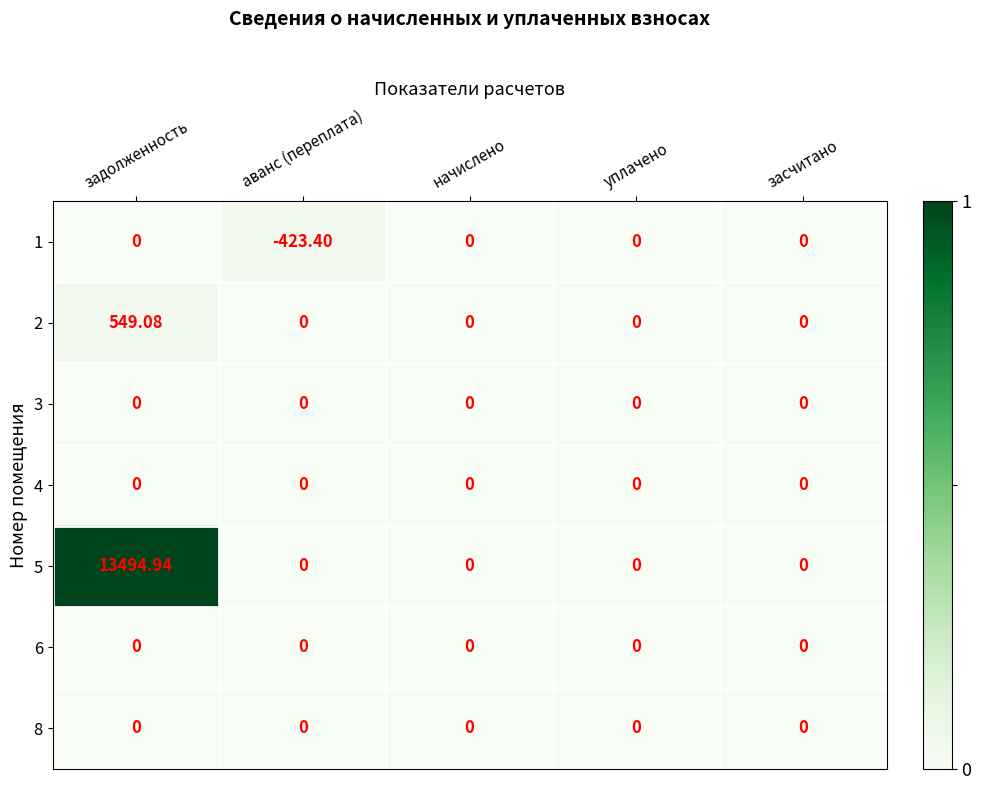

What is the total value across all series at задолженность?

14044.0